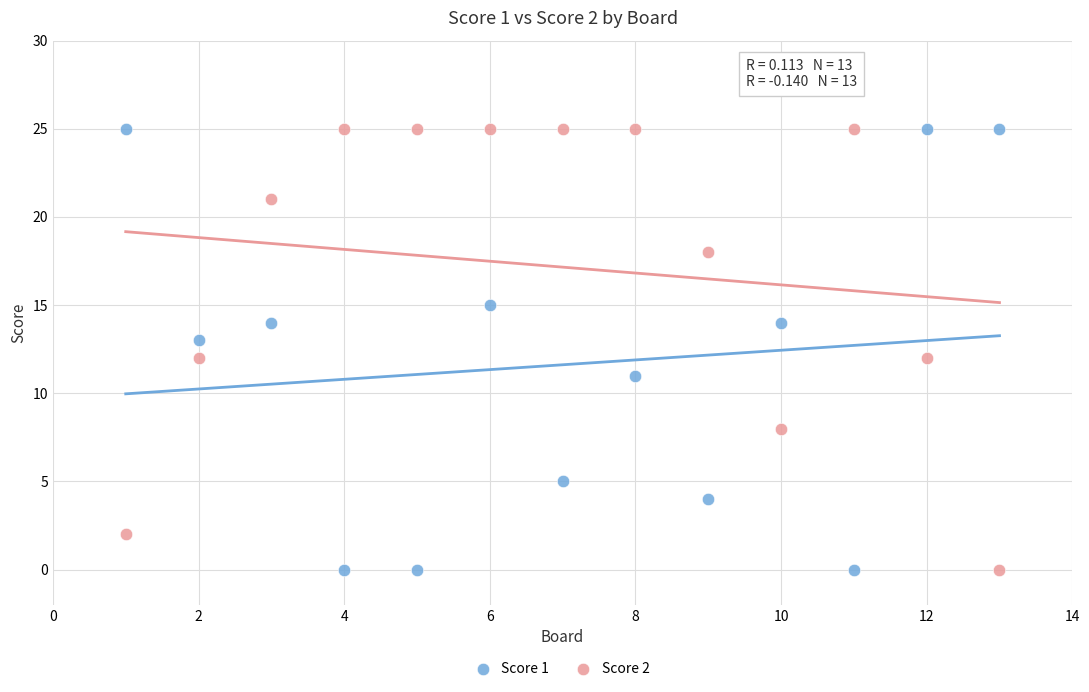

What is the X range (max minus min) for the scatter plot?

12